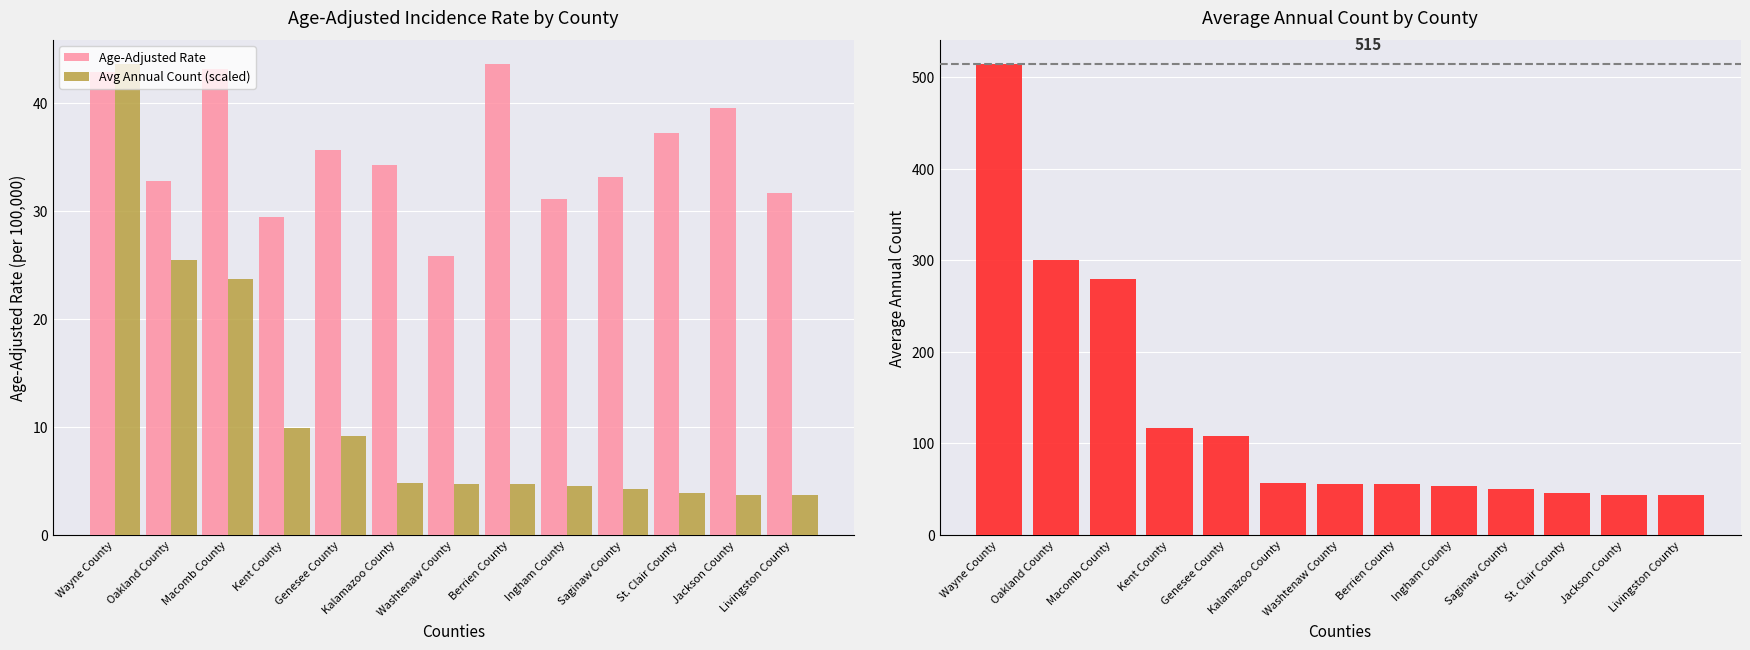

What is the label of the 1st bar from the left?

Wayne County